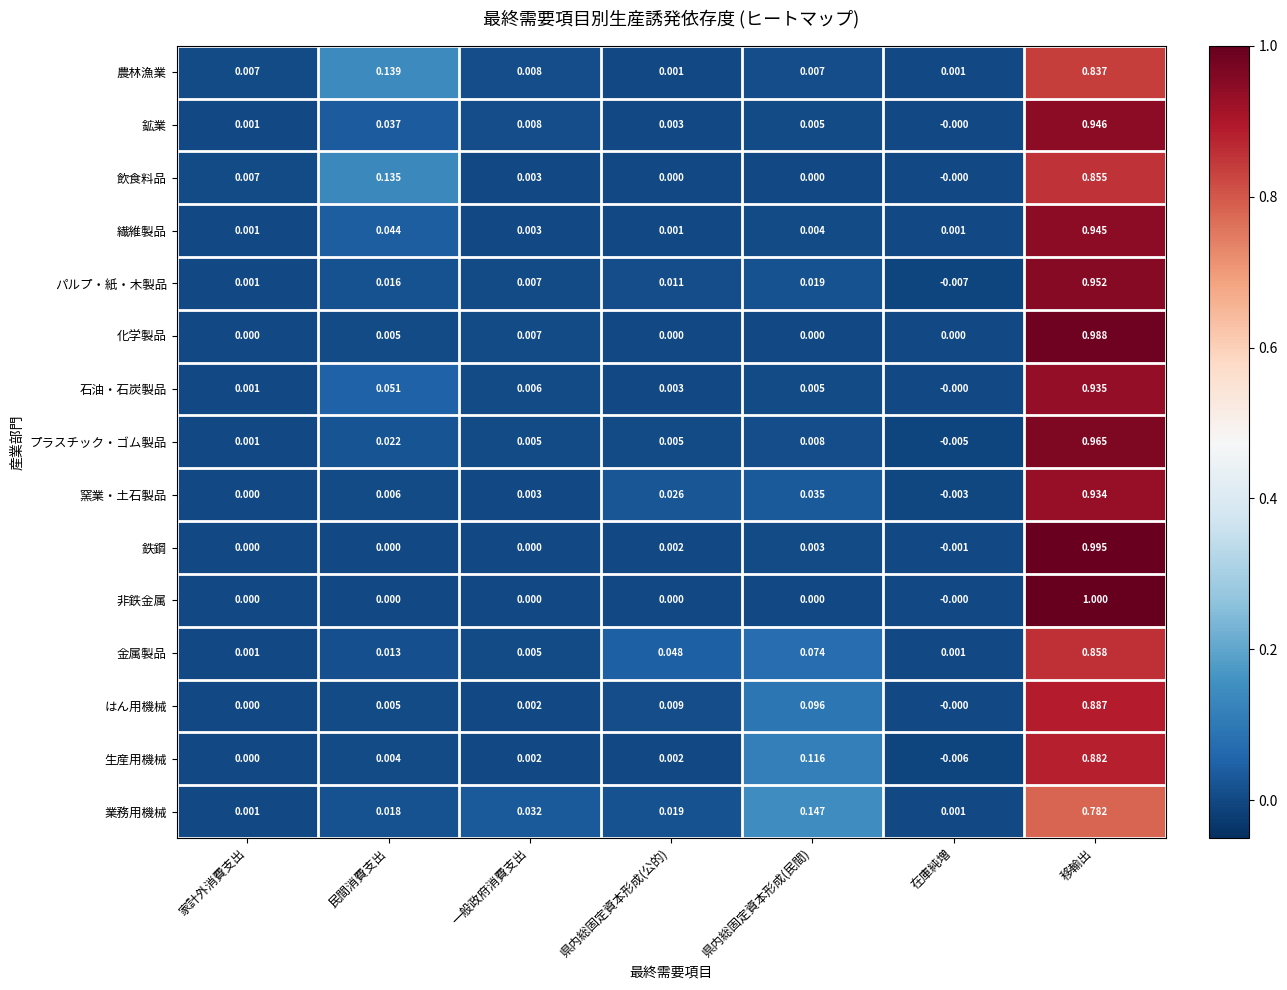

Which label corresponds to the largest value in the chart?

移輸出